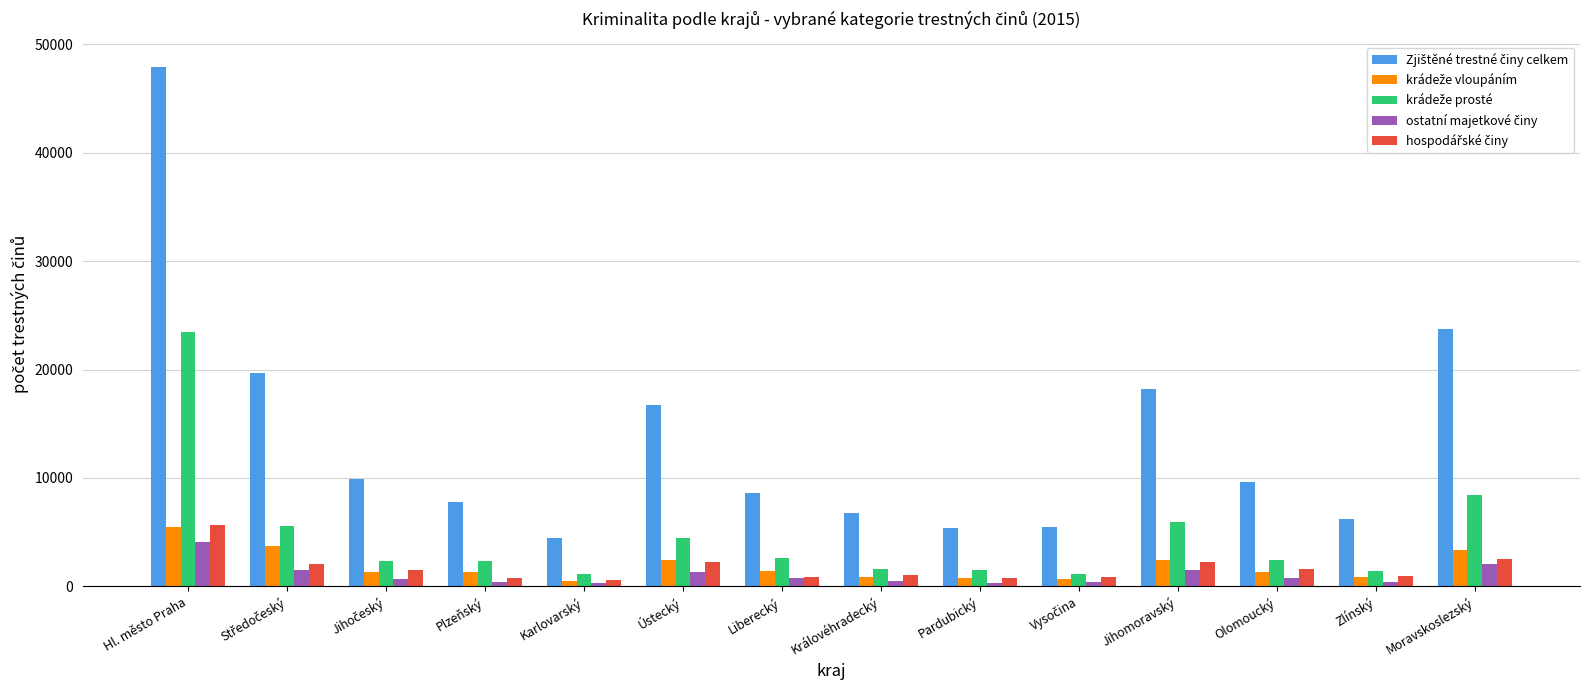

Does the chart contain stacked bars?

No